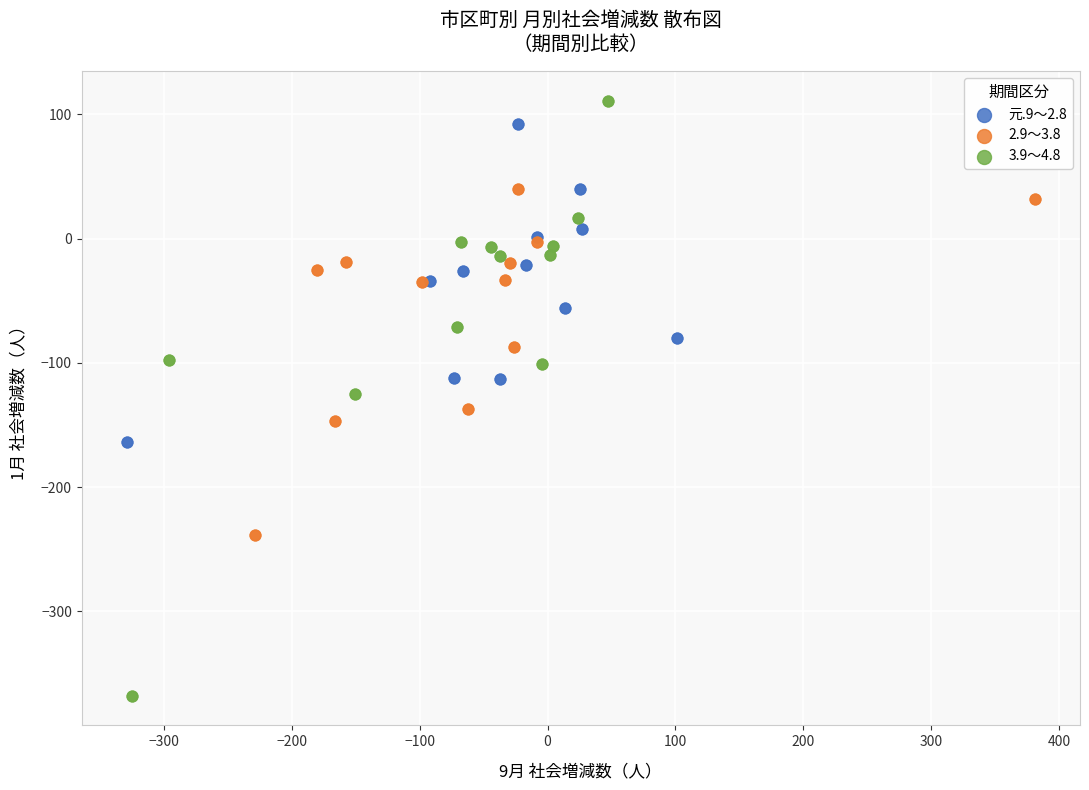

What are all the series names shown in the legend?

元.9～2.8, 2.9～3.8, 3.9～4.8